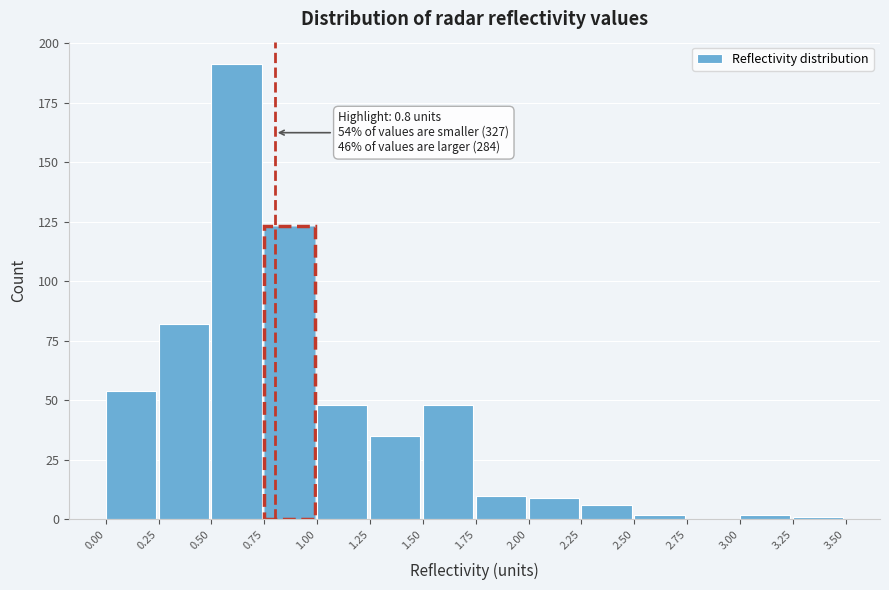

Over which range of the x-axis is the bar tallest?

0.50 to 0.75